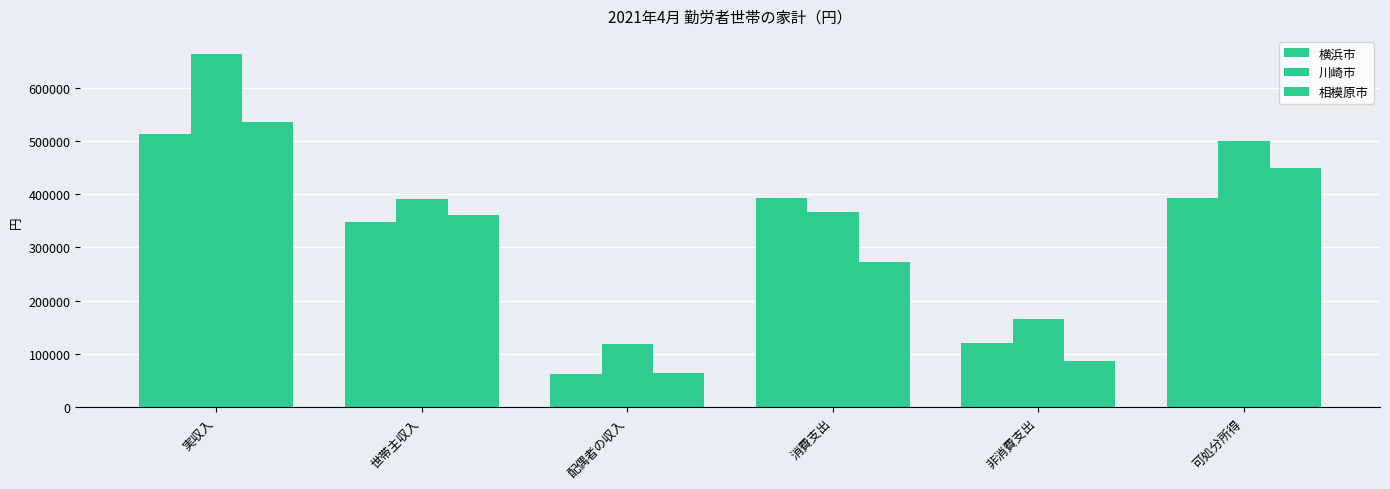

Rank the series by their maximum value, from highest to lowest.

川崎市, 相模原市, 横浜市